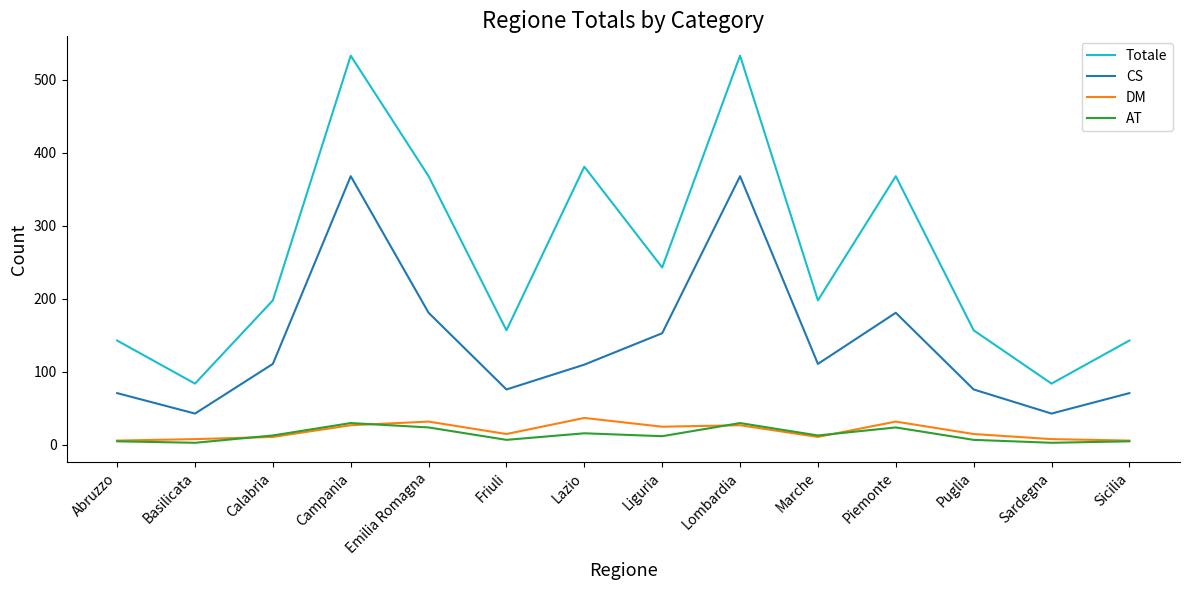

True or false: CS has a value of 60 at Piemonte.

False